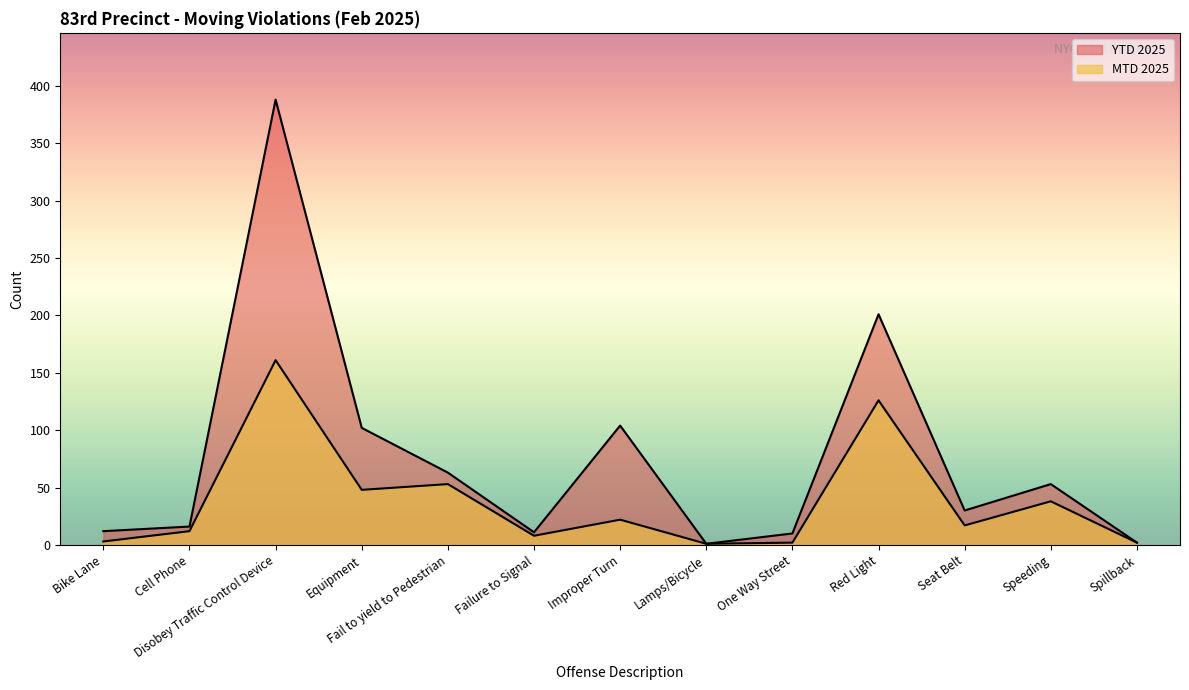

What value does the YTD 2025 series have at Improper Turn, to the nearest 5?

105